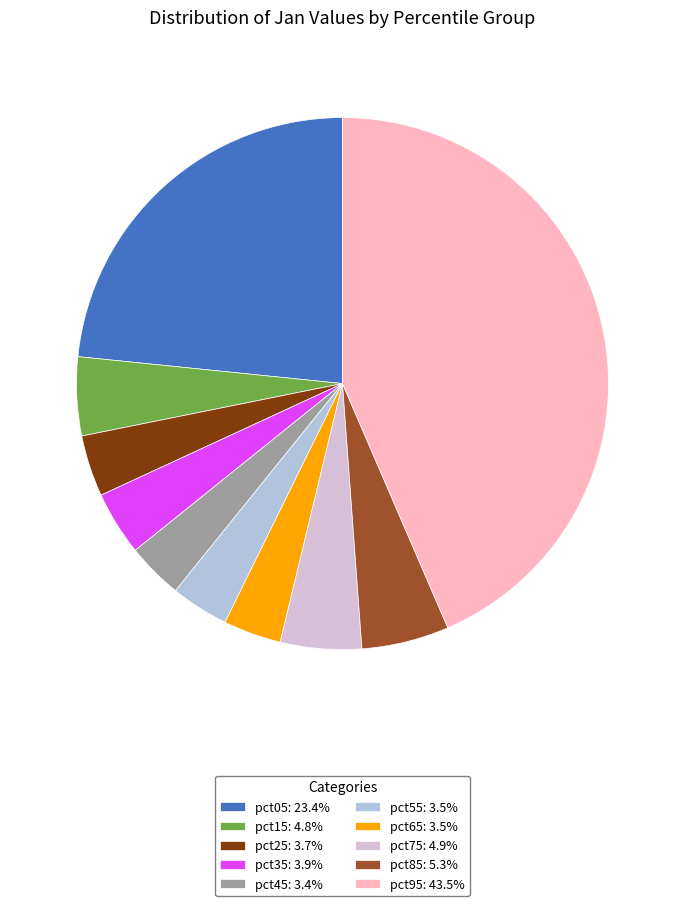

Is there any slice that represents more than half of the pie?

No